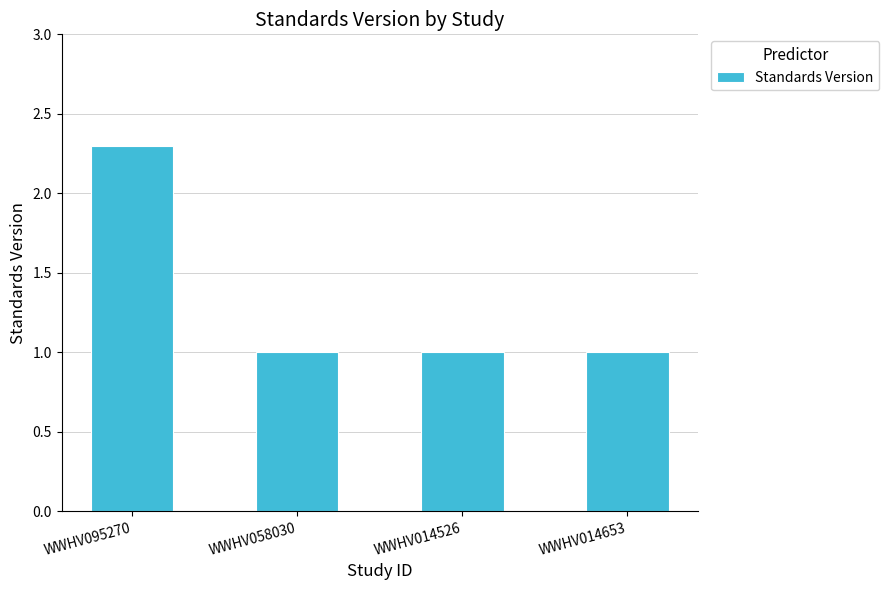

What is the greatest value displayed?

2.3